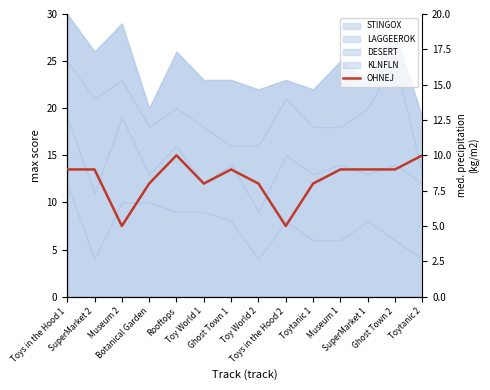

True or false: the data has more than 2 interior local peaks.

False